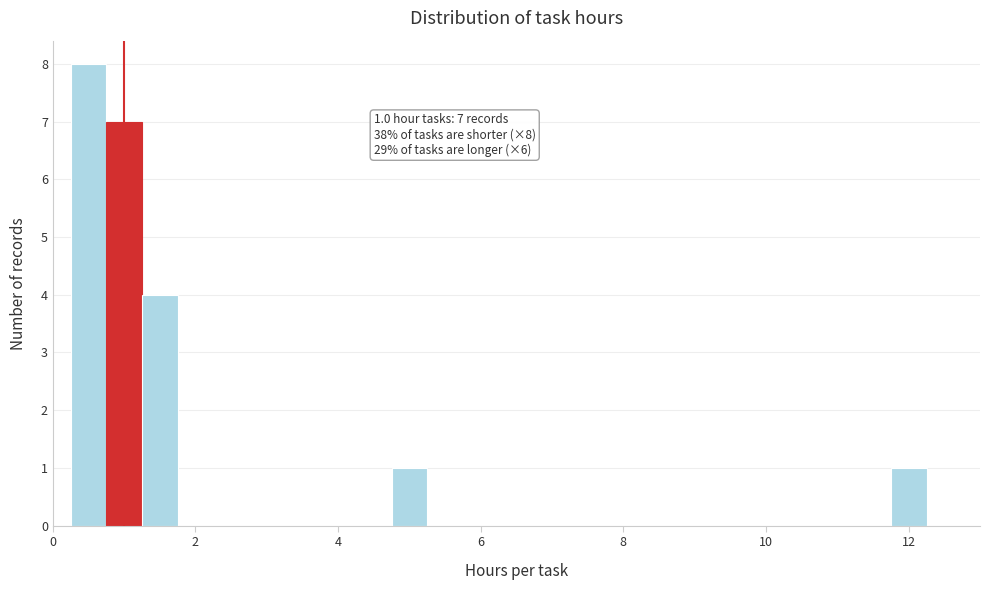

Read against the x-axis, roughly where is the centre of the tallest bar?

0.6